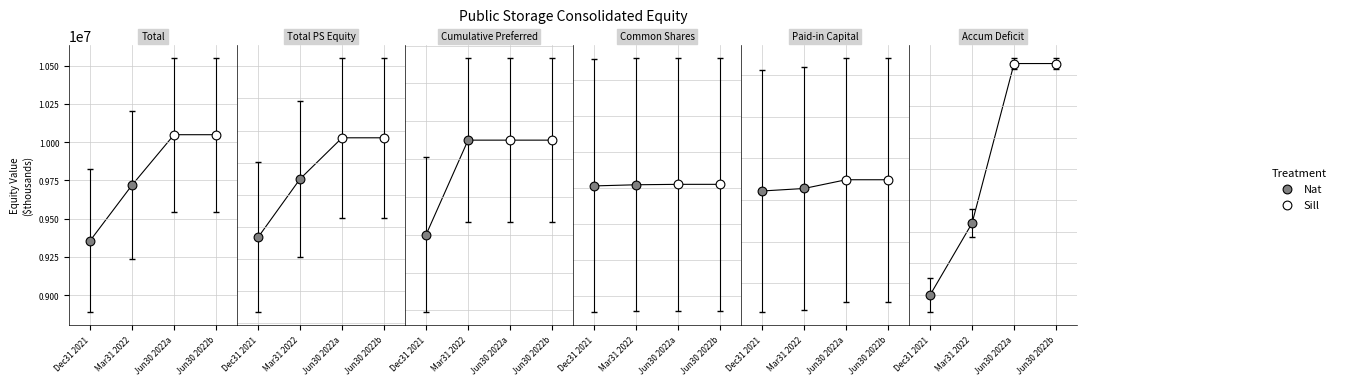

What are all the series names shown in the legend?

Nat, Sill